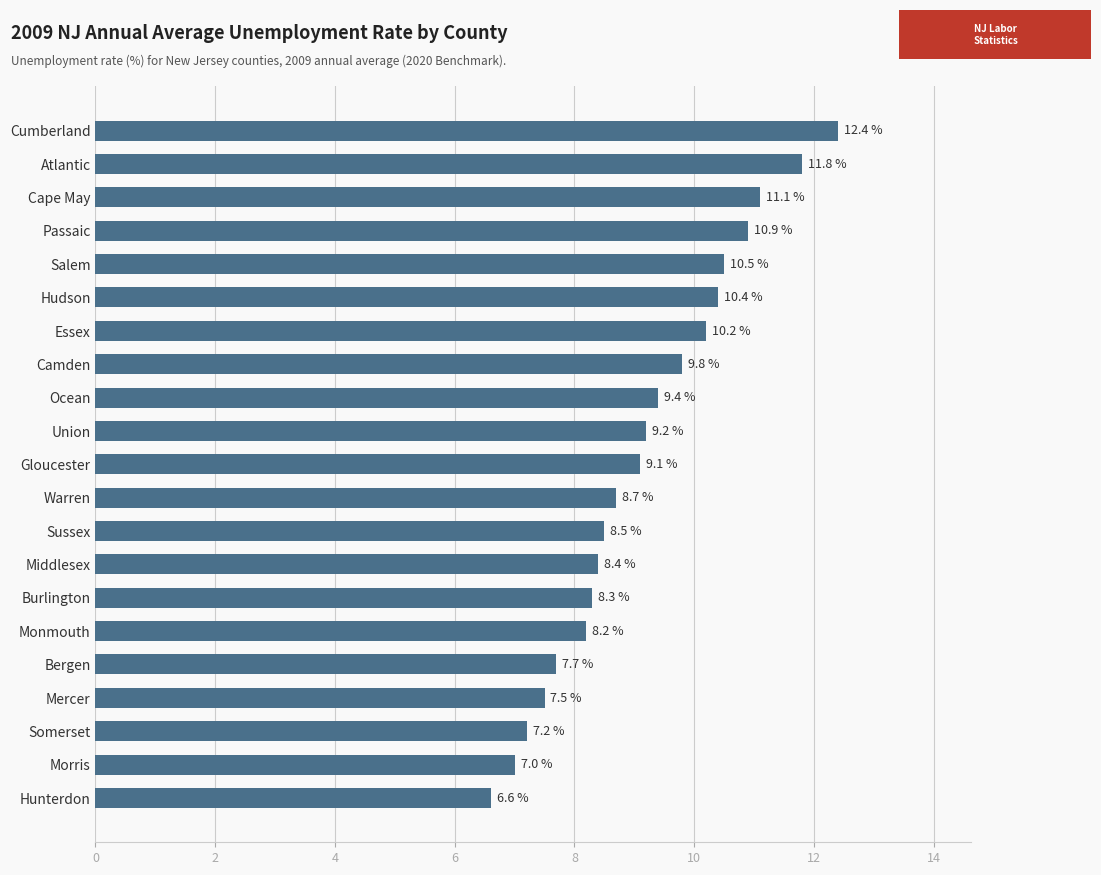

Reading top to bottom, extract all data points from this chart.

12.4	11.8	11.1	10.9	10.5	10.4	10.2	9.8	9.4	9.2	9.1	8.7	8.5	8.4	8.3	8.2	7.7	7.5	7.2	7.0	6.6